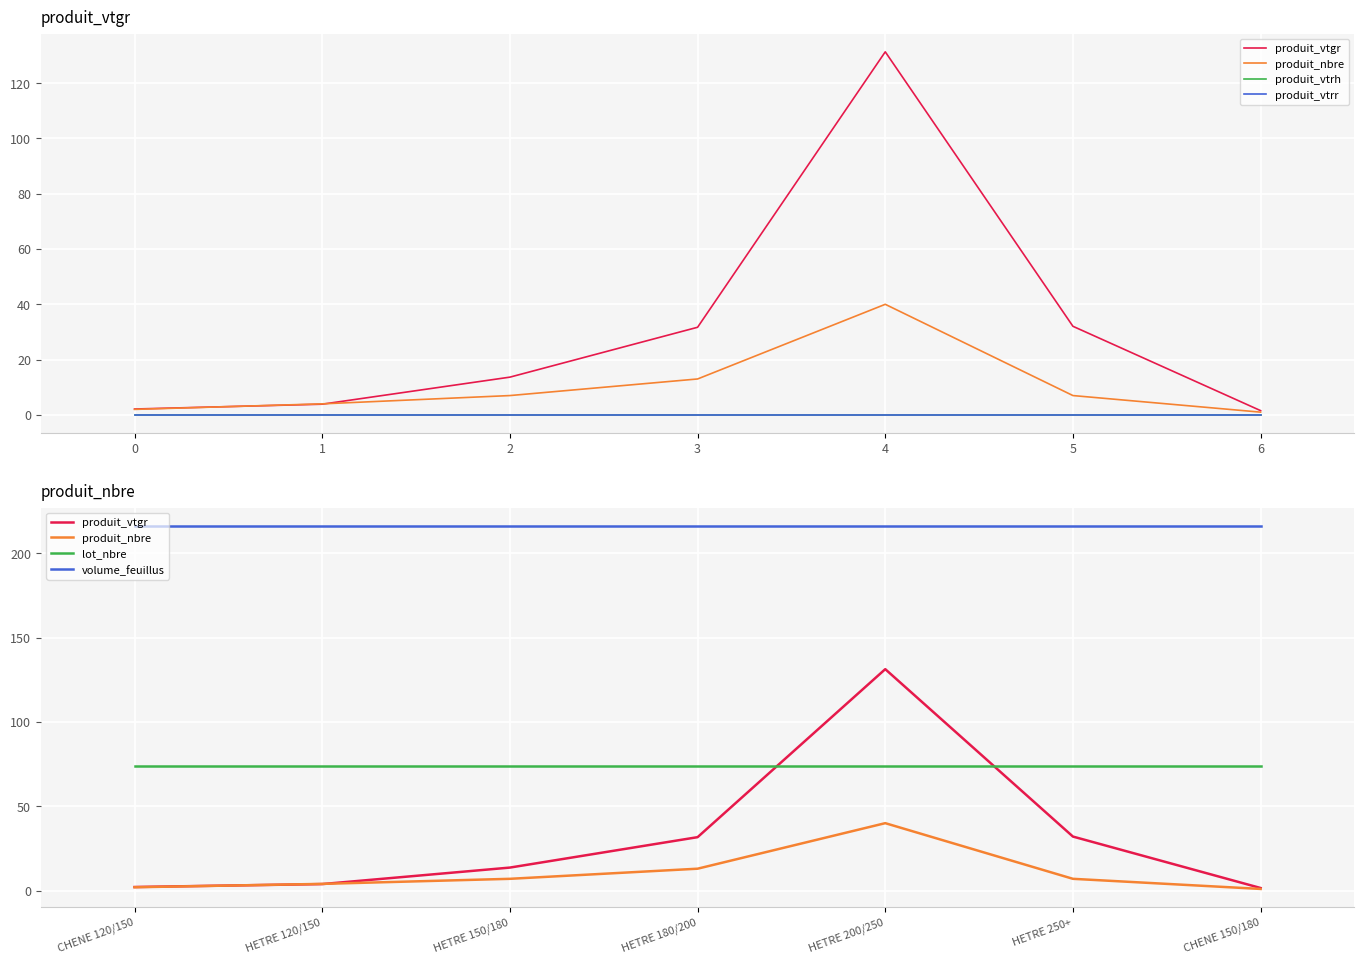

True or false: produit_vtrr and lot_nbre cross at least once.

False